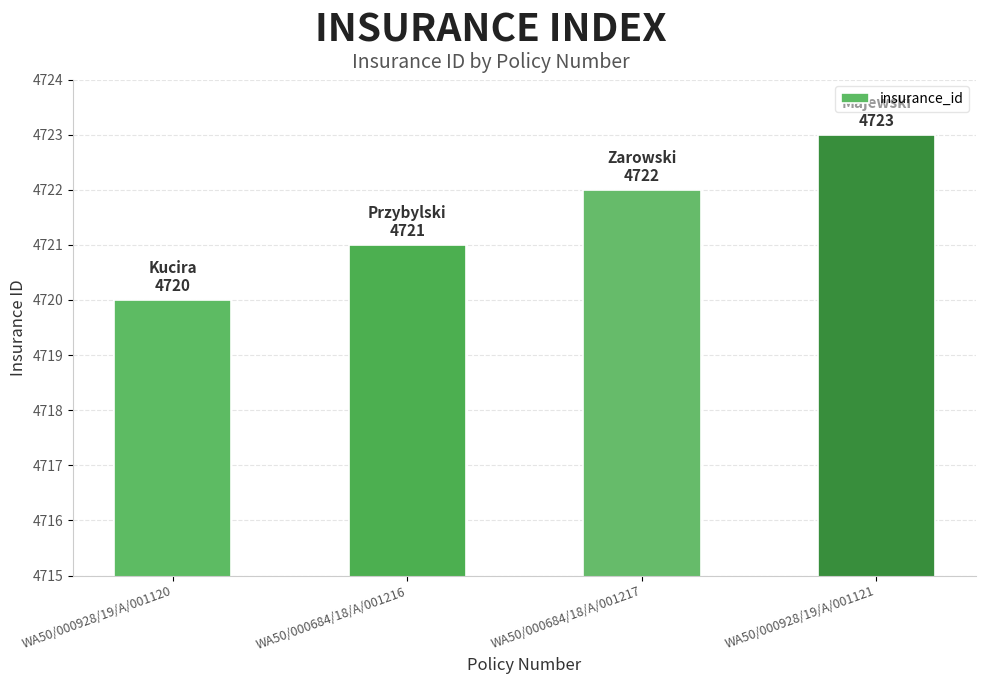

Reading left to right, list all the values displayed in this chart.

4720	4721	4722	4723